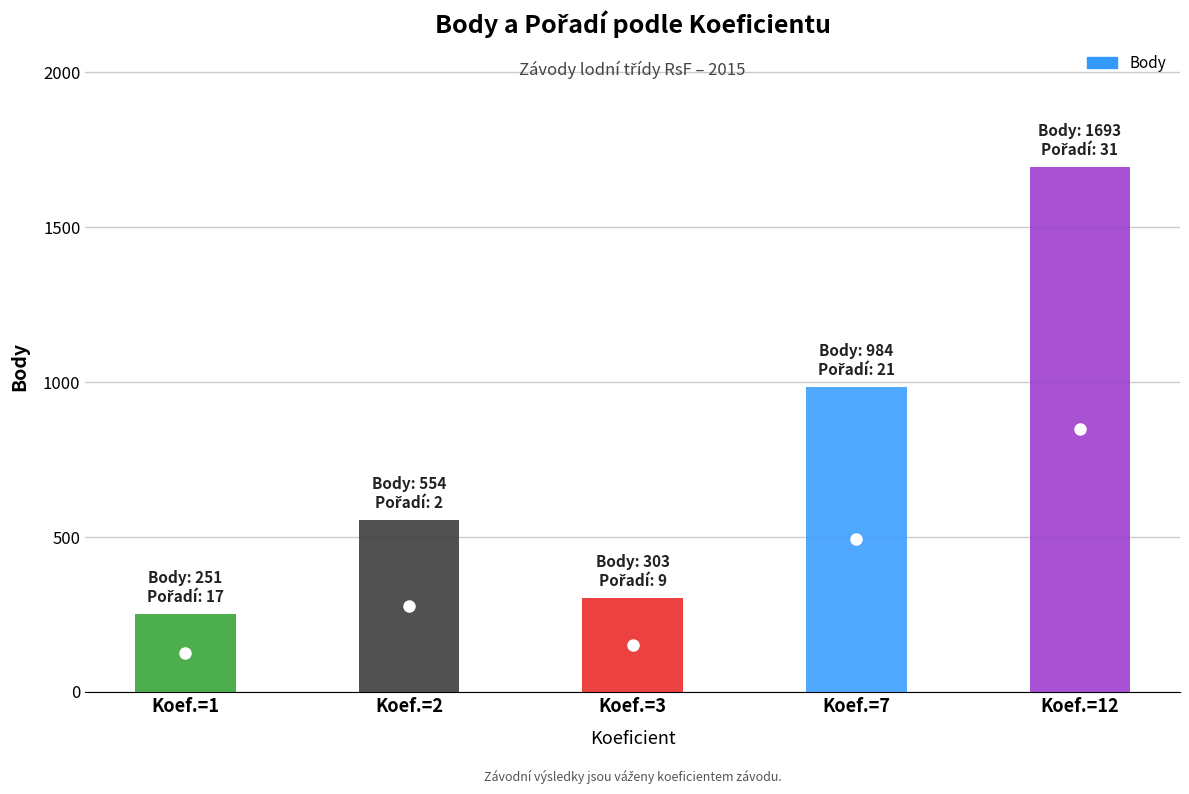

Which has a higher value, Koef.=7 or Koef.=12?

Koef.=12